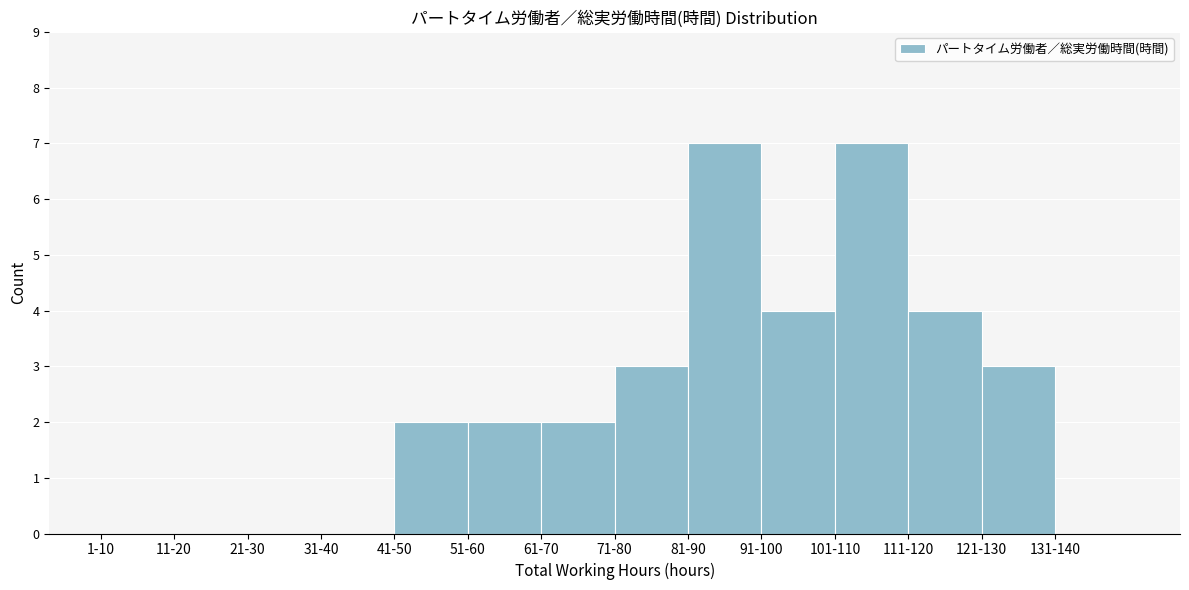

Reading left to right, what are all the values shown in this chart?

1-10=0	11-20=0	21-30=0	31-40=0	41-50=2	51-60=2	61-70=2	71-80=3	81-90=7	91-100=4	101-110=7	111-120=4	121-130=3	131-140=0